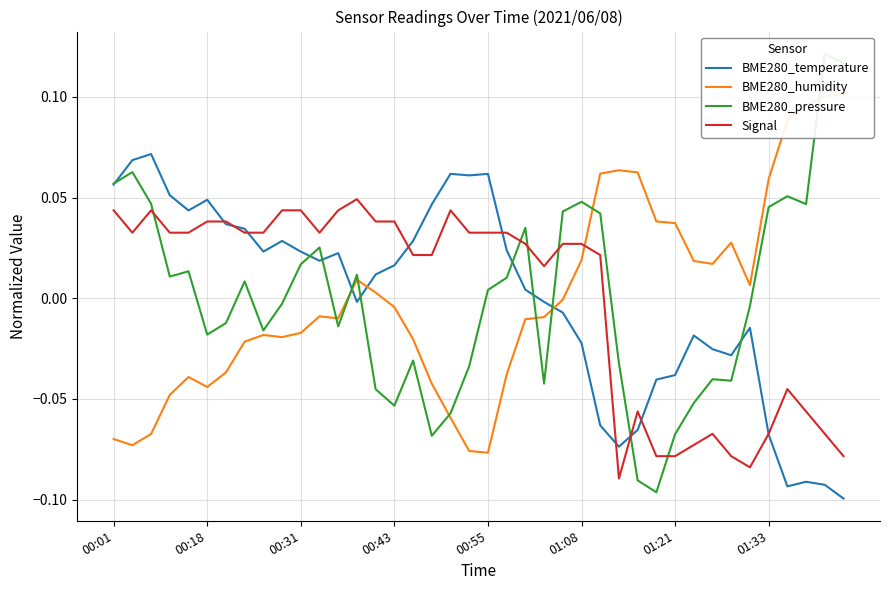

The value of BME280_humidity at 00:18 is -0.1. True or false?

False